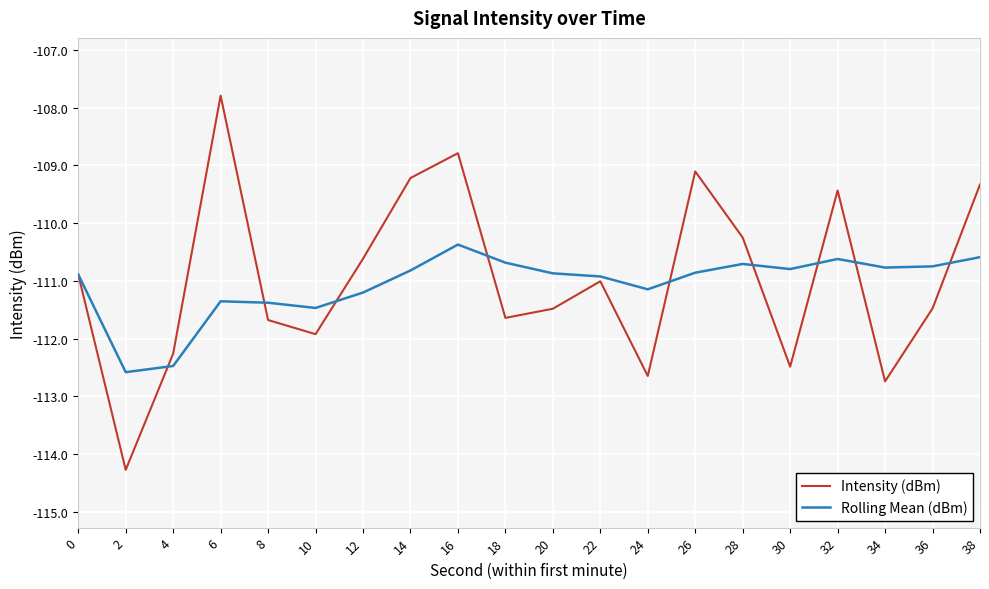

Which series has the largest total across all categories?

Intensity (dBm)